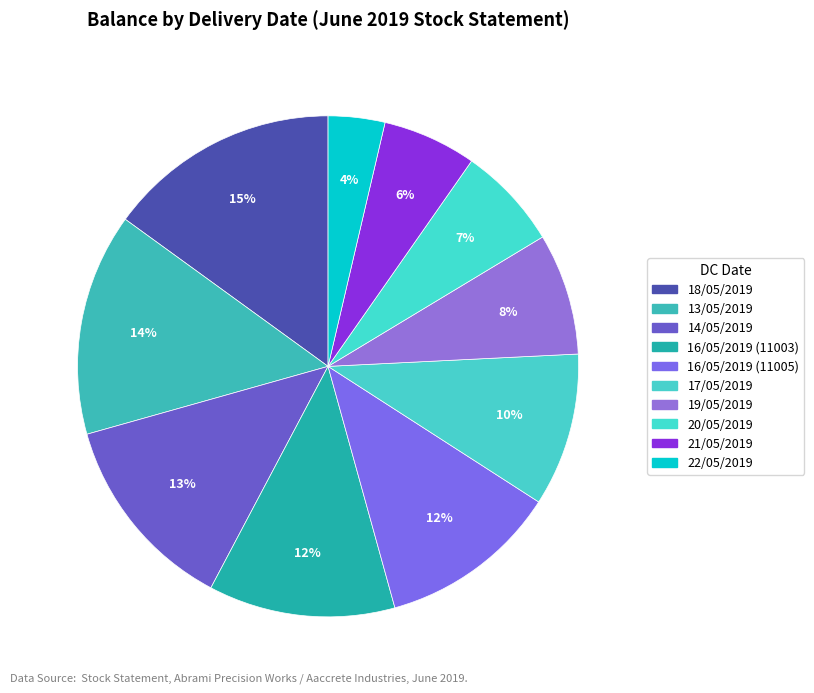

Does 17/05/2019 account for over 50% of the chart?

No